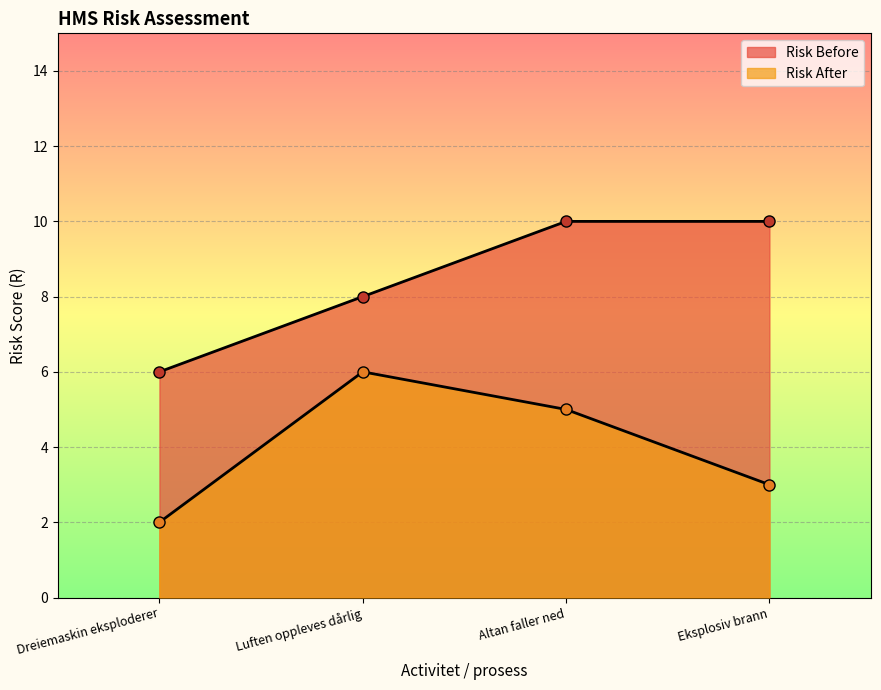

What is the sum of all Risk Before values?

34